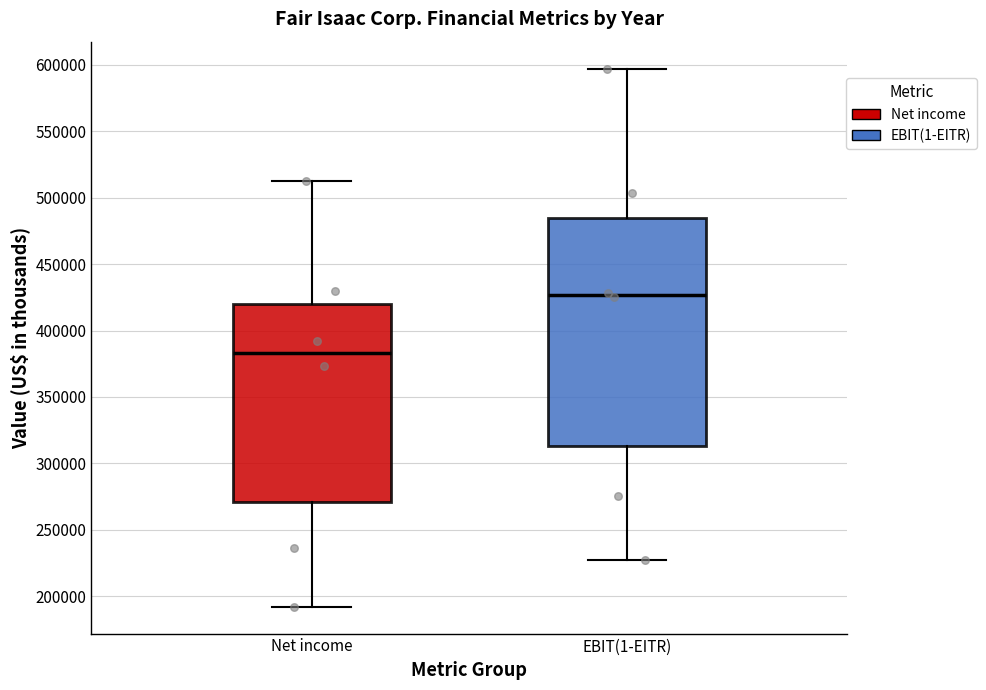

Where does the median line of the box for Net income sit on the y-axis? The values are not printed on the chart, so give them approximately, as read against the axis.

385000